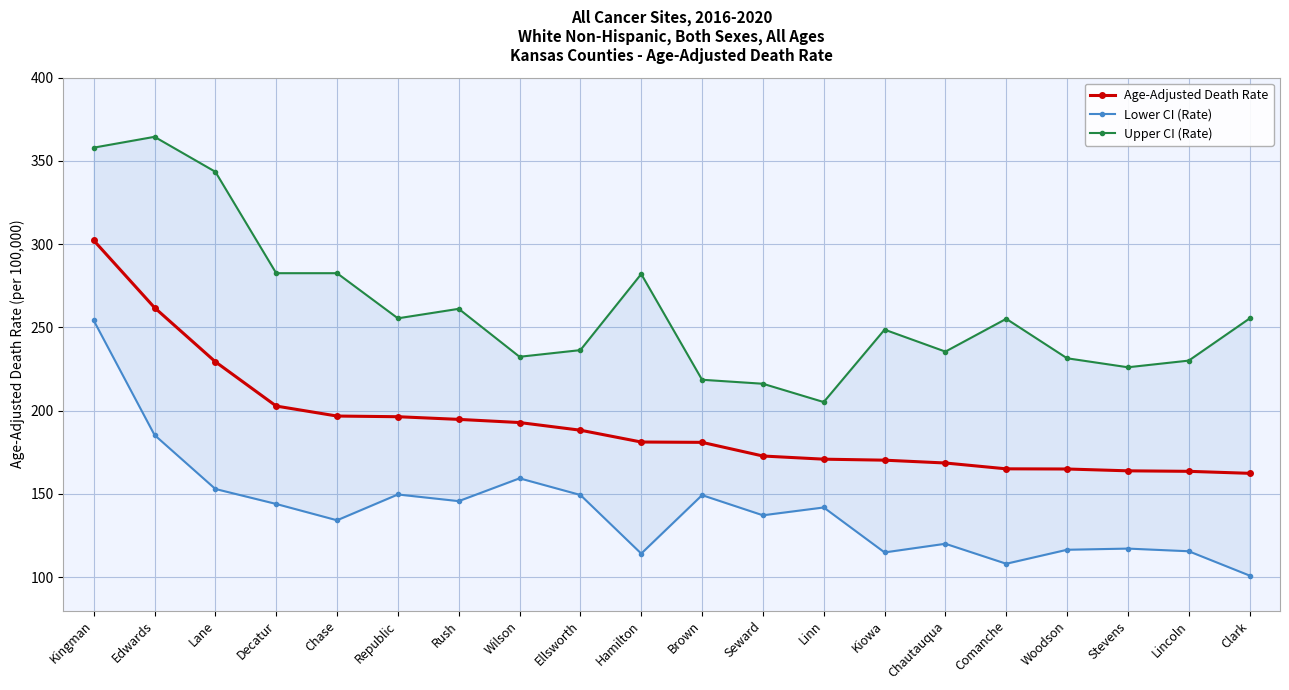

Between Chautauqua and Clark, which series saw the biggest shift?

Upper CI (Rate)